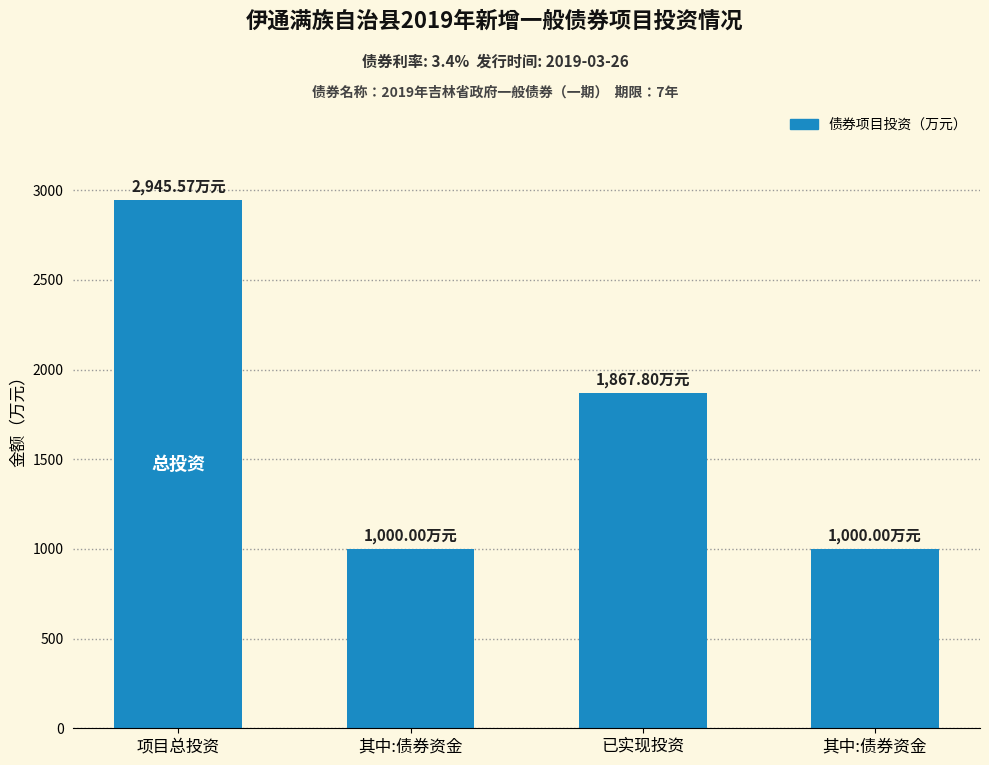

List the labels in order of value, smallest first.

其中:债券资金, 其中:债券资金, 已实现投资, 项目总投资